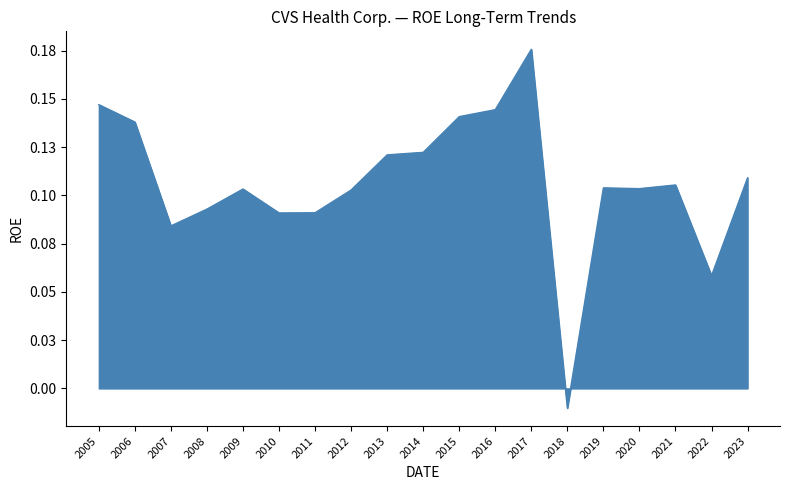

Does the chart have visible grid lines?

No